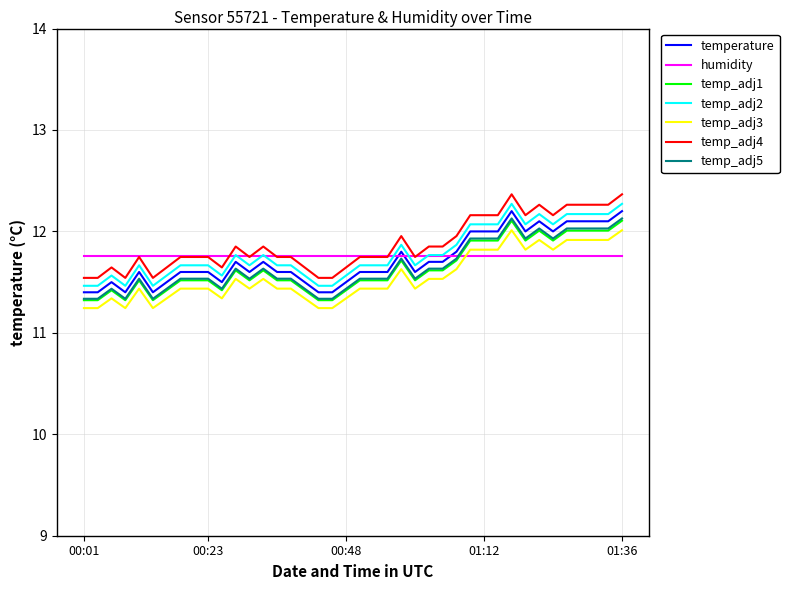

What is the greatest value displayed?

12.4